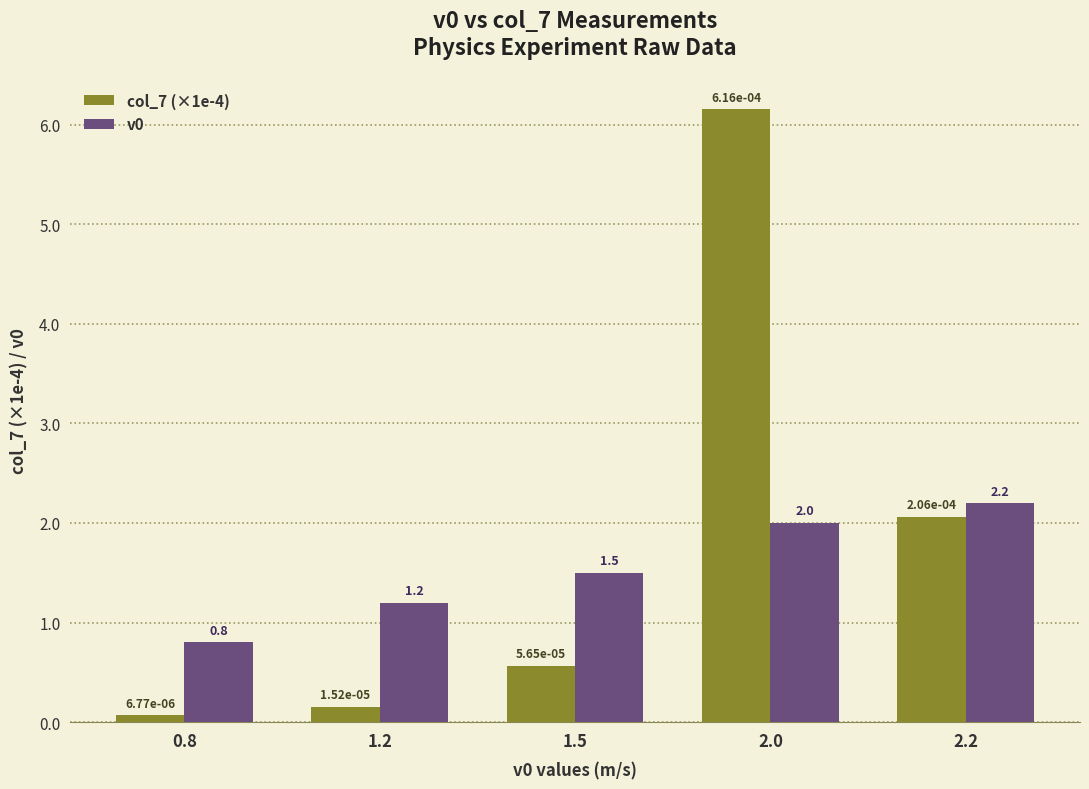

Is it true that v0 equals 1.9 at 1.2?

False